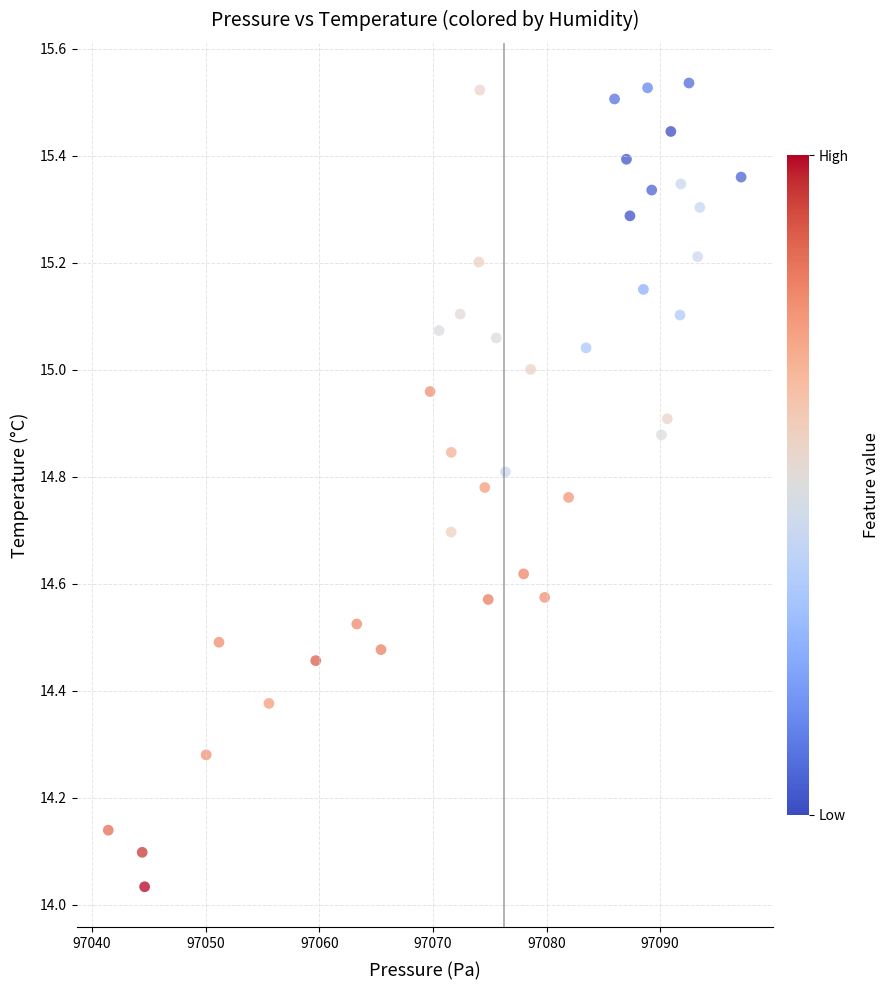

What is the range of Y values (max minus min)?

1.5